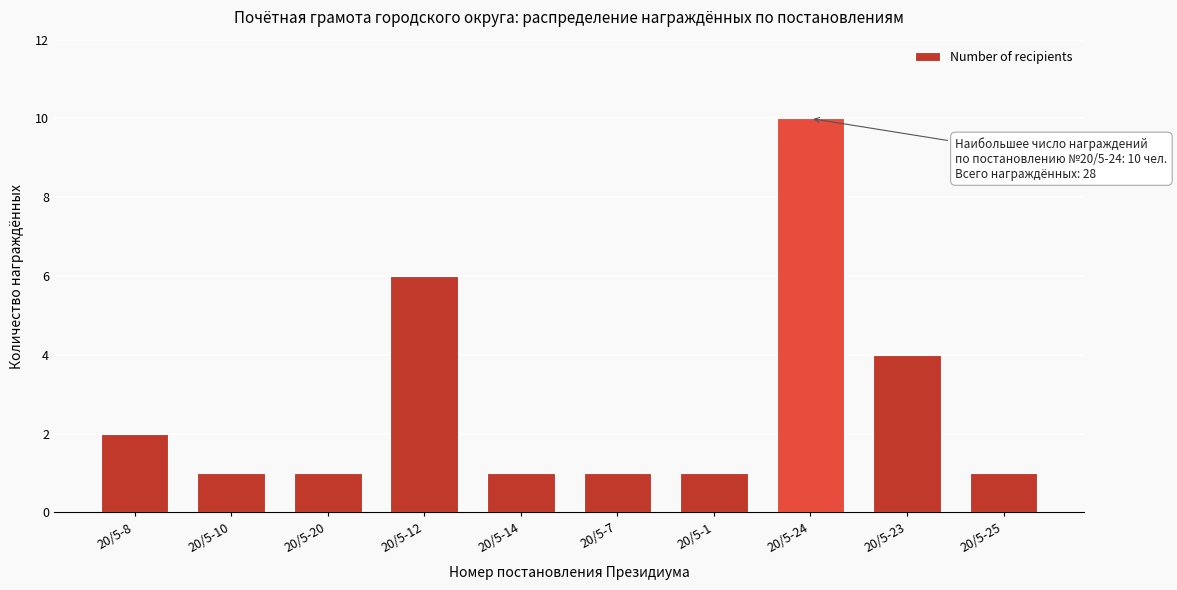

Reading left to right, extract all data points from this chart.

20/5-8=2	20/5-10=1	20/5-20=1	20/5-12=6	20/5-14=1	20/5-7=1	20/5-1=1	20/5-24=10	20/5-23=4	20/5-25=1